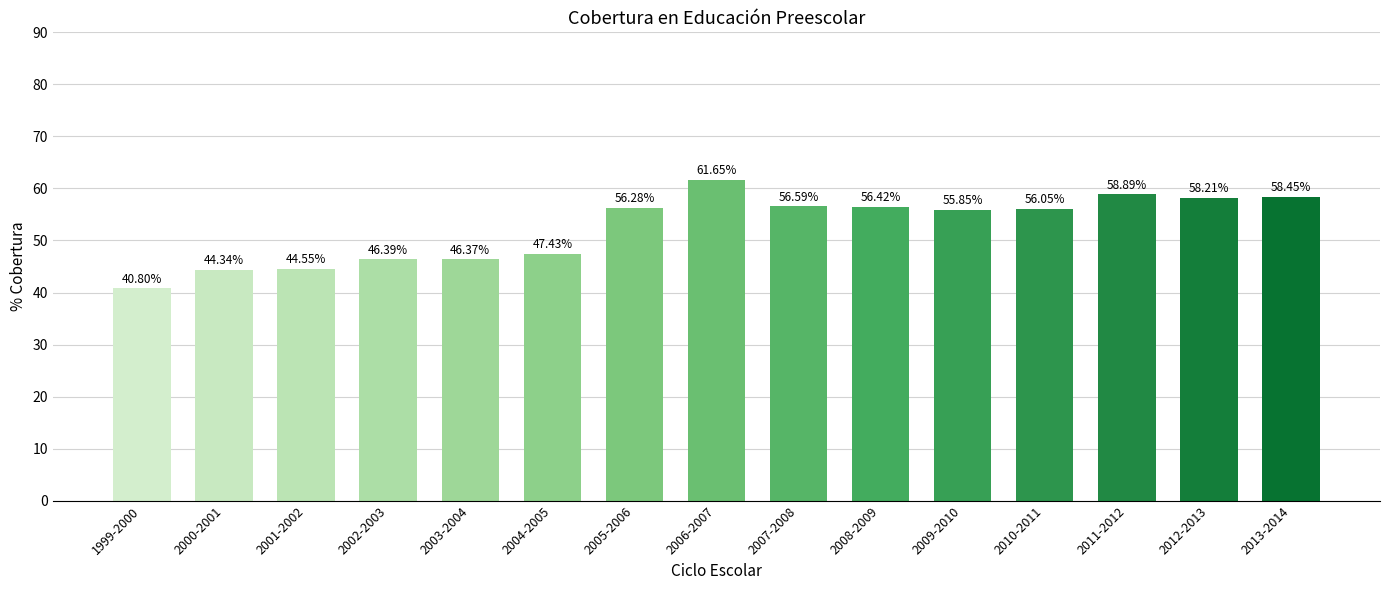

What is the difference between the values at 2011-2012 and 2009-2010?

3.0